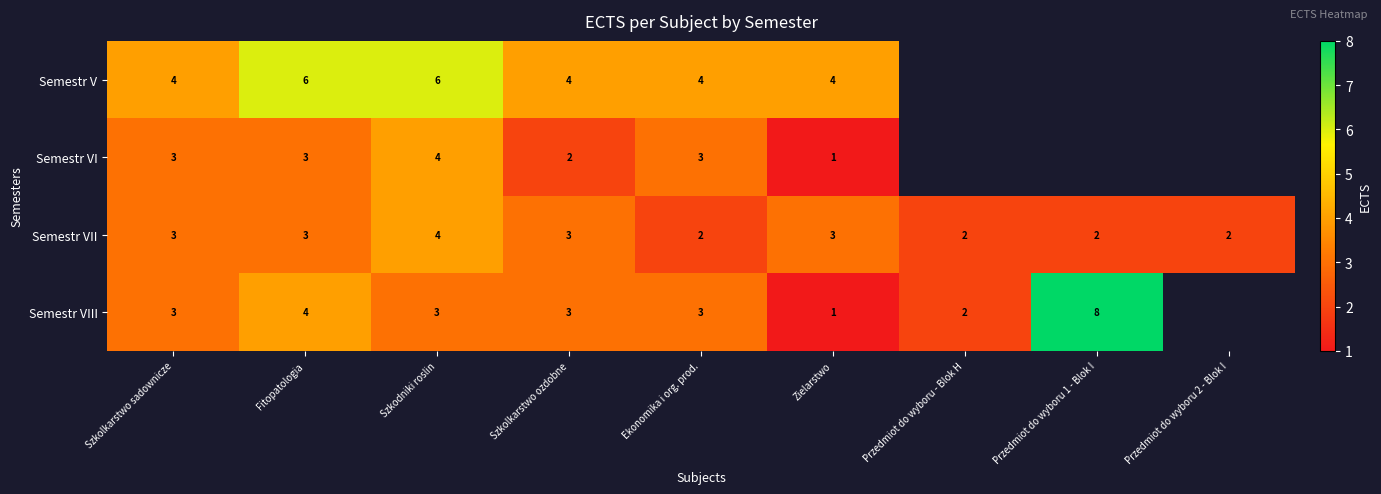

Is it true that Semestr VIII equals 1 at Szkodniki roslin?

False